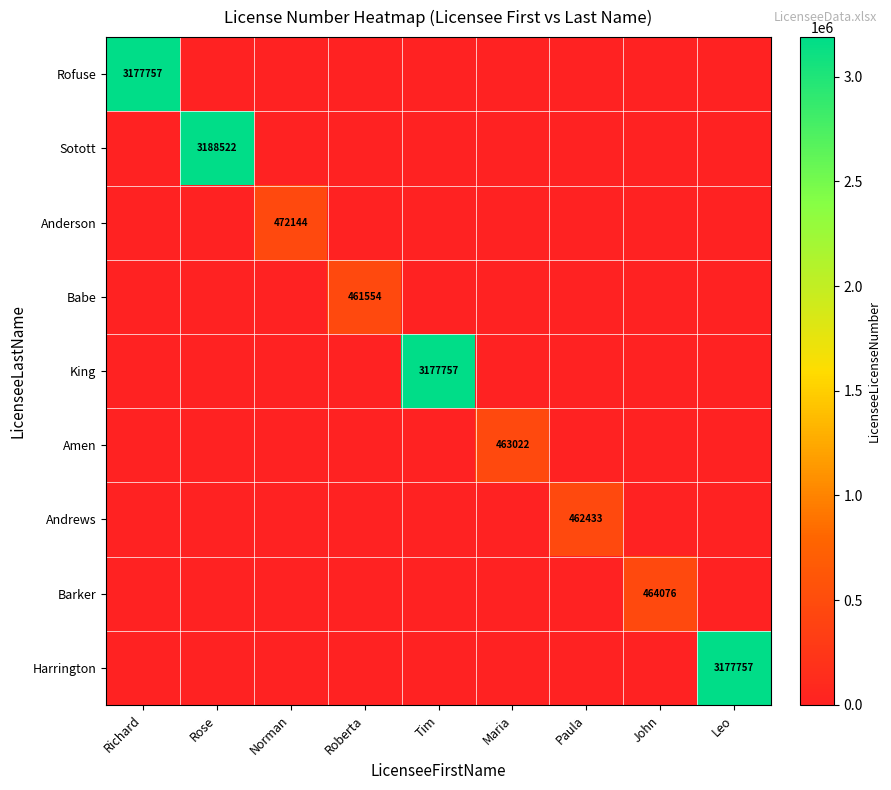

True or false: Babe has a value of 461554 at Roberta.

True